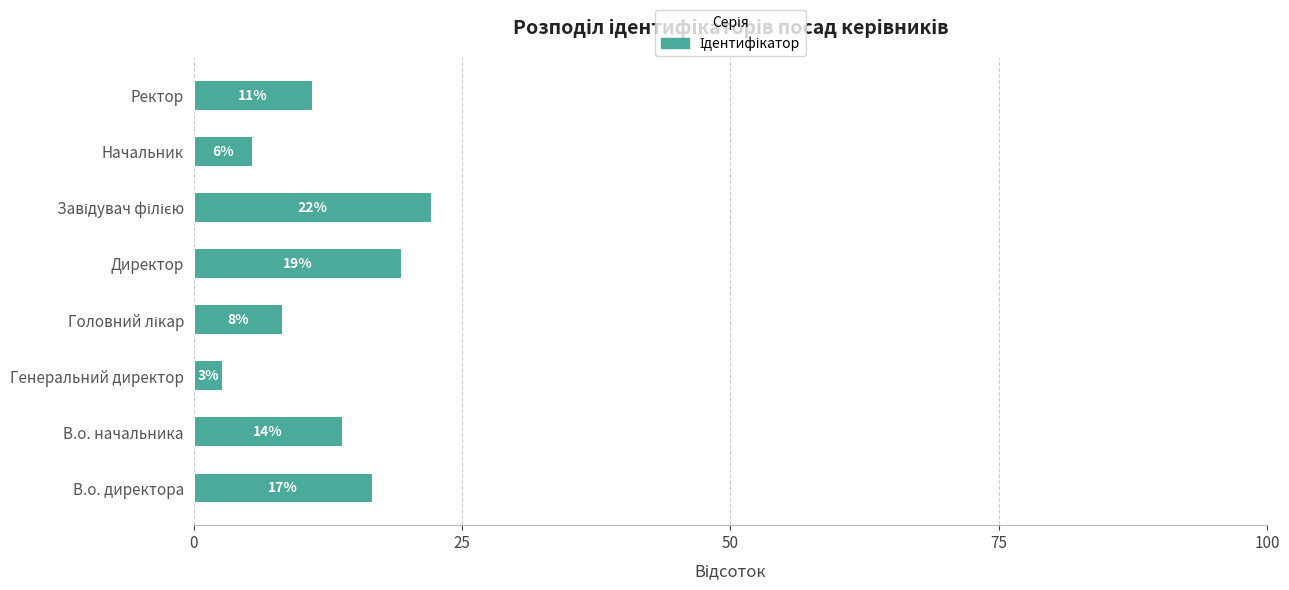

How many bars are there in total?

8